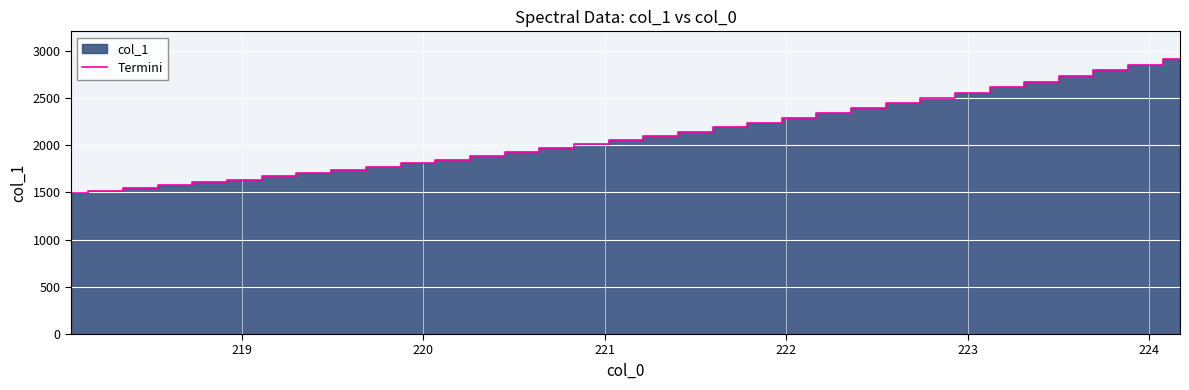

What is the highest value of the Termini series?

2911.9